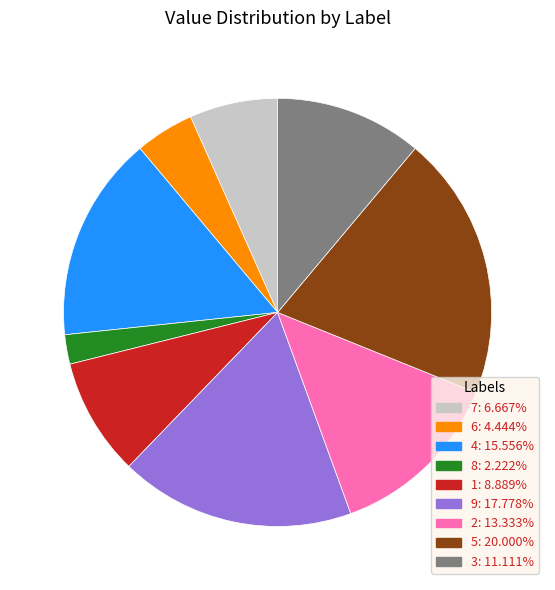

Which category has the smallest portion of the pie?

8